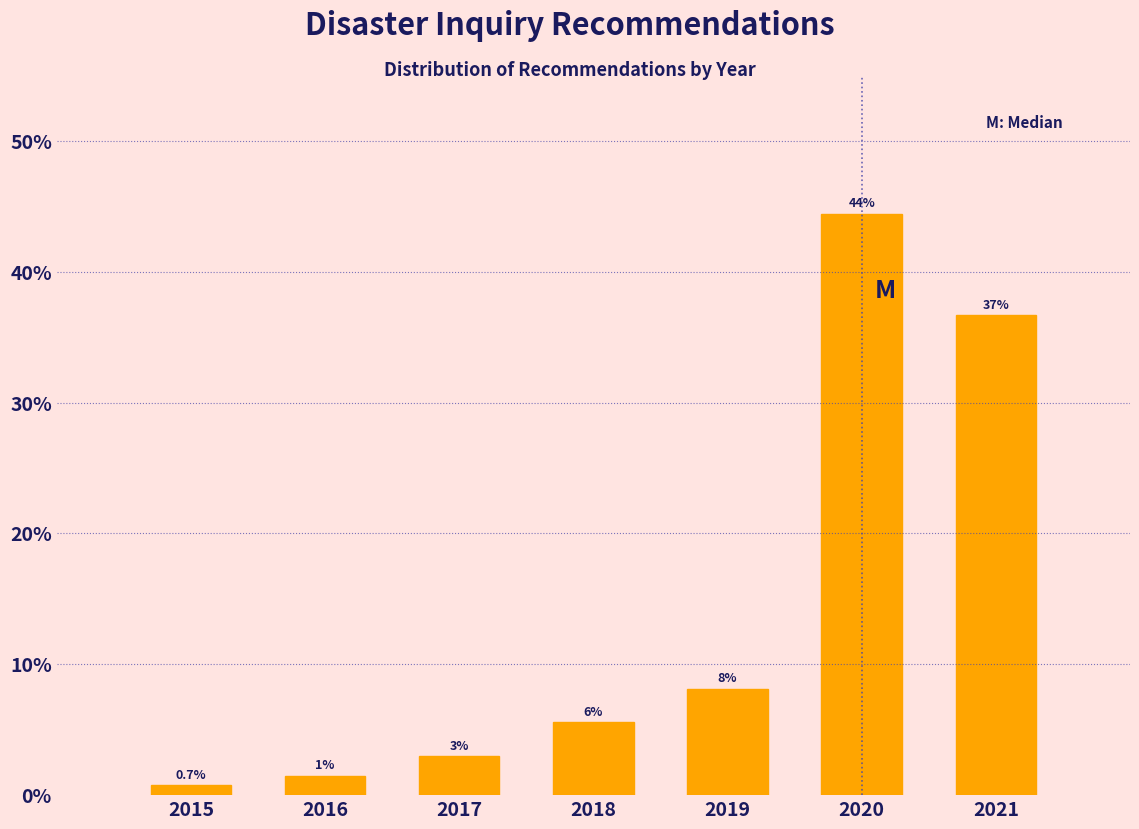

How many bars are there in total?

7